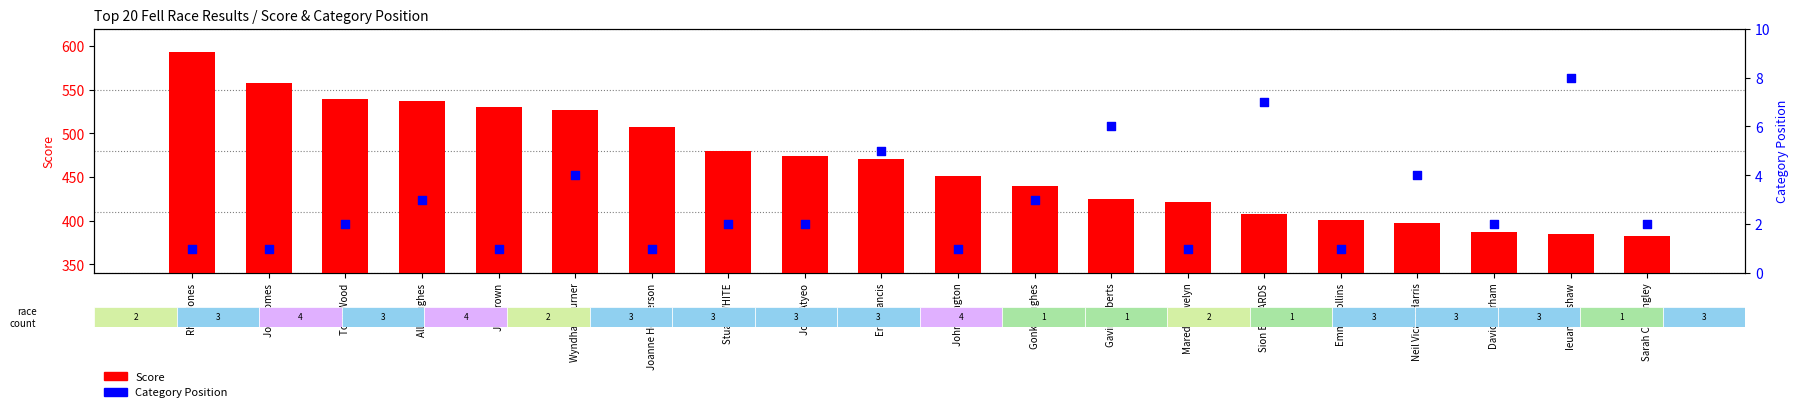

Which series contains the lowest Y value?

Category Position